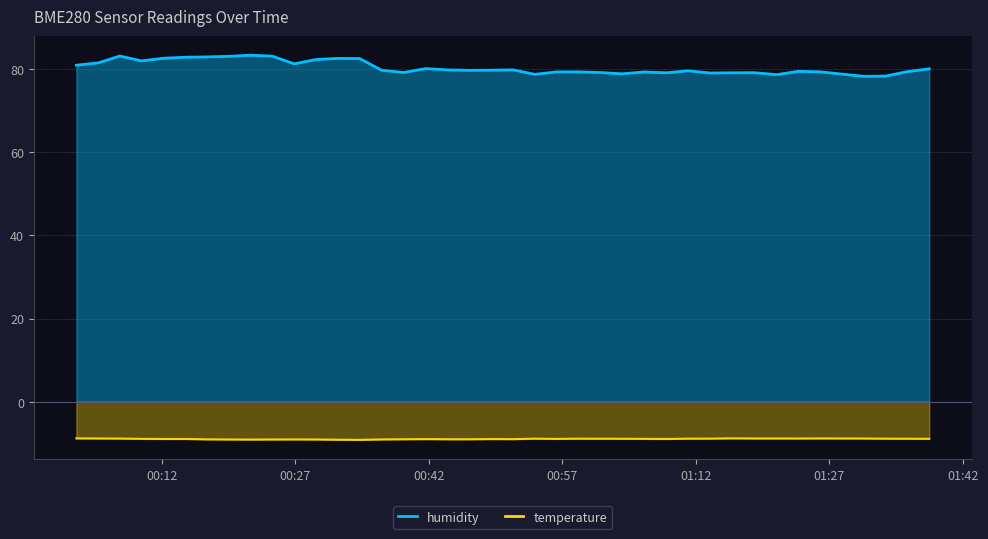

What is the difference between the maximum and second lowest values in the humidity series?

5.0